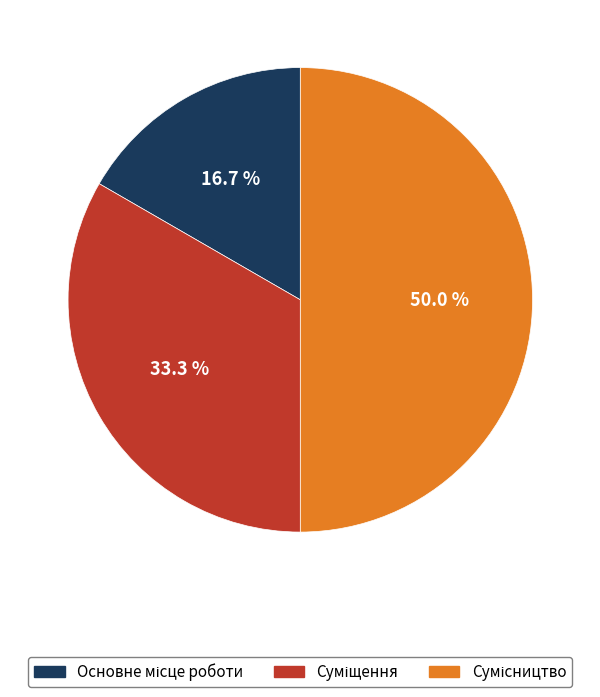

What percentage is the Основне місце роботи slice, to the nearest percent?

17%